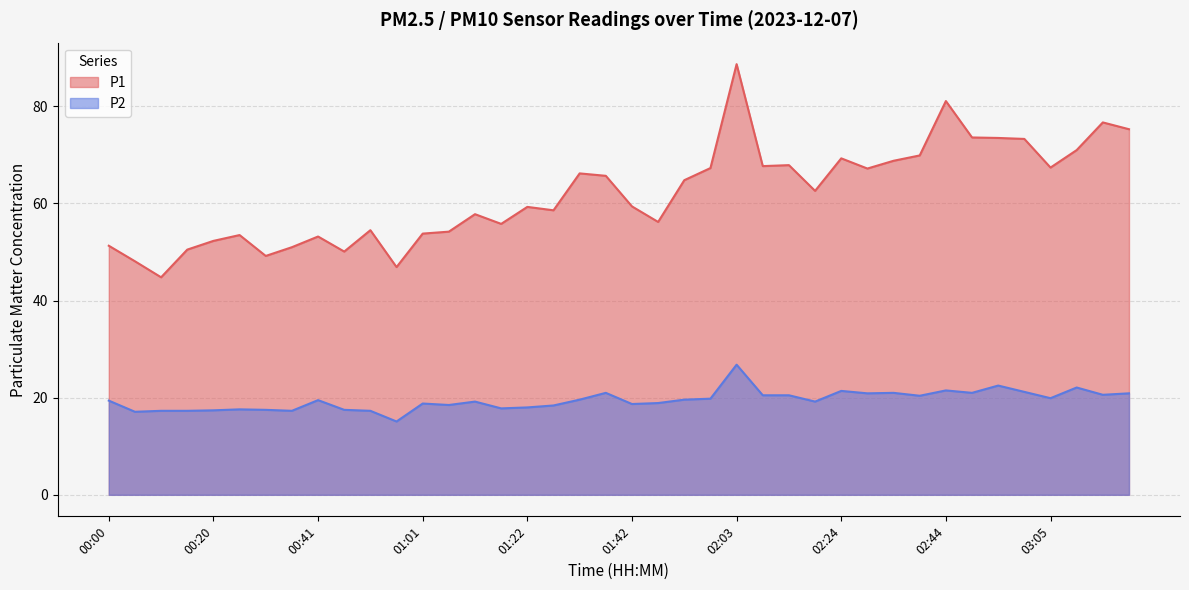

How many values in the P2 series are below 19?

17